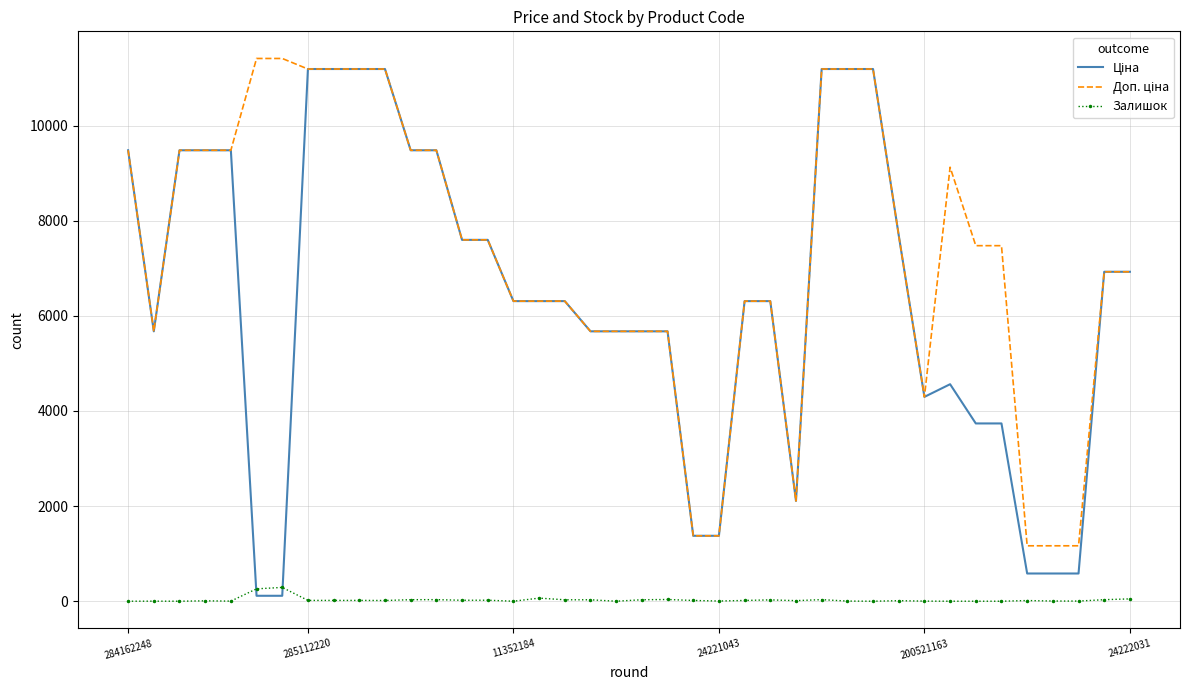

What is the maximum value for Залишок?

290.0